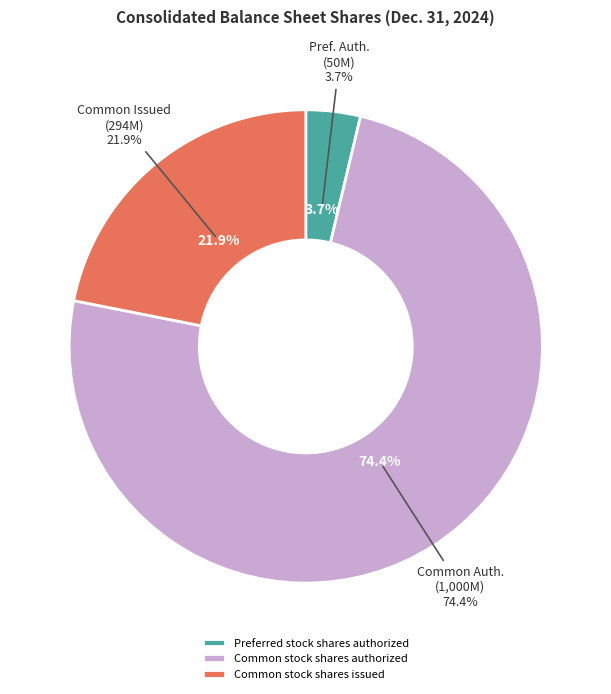

What percentage is NOT represented by Preferred stock shares issued?

100.0%